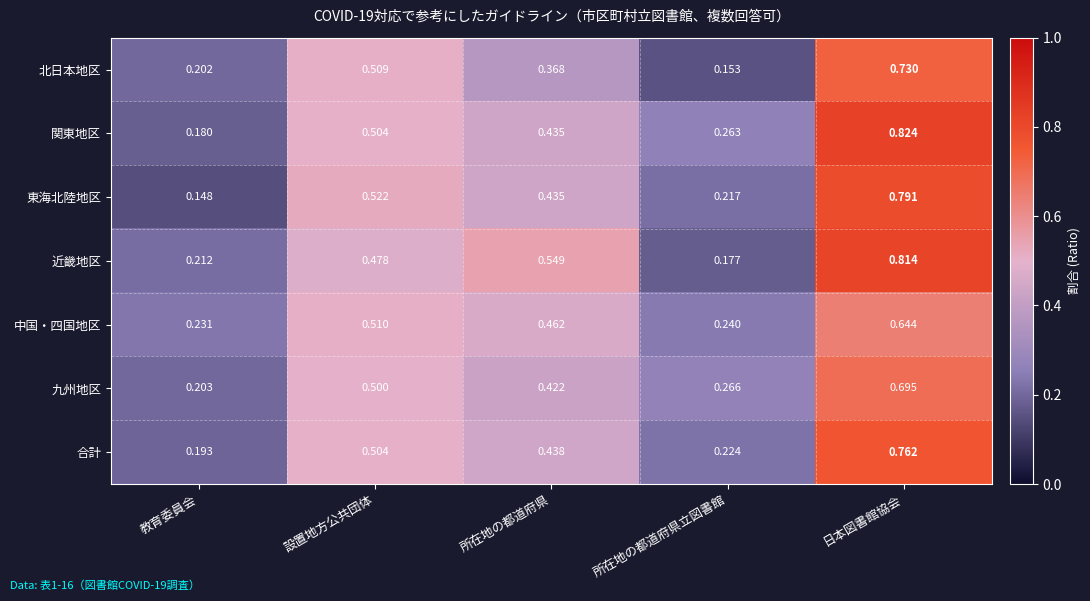

Rank the categories by 関東地区 value from lowest to highest.

教育委員会, 所在地の都道府県立図書館, 所在地の都道府県, 設置地方公共団体, 日本図書館協会